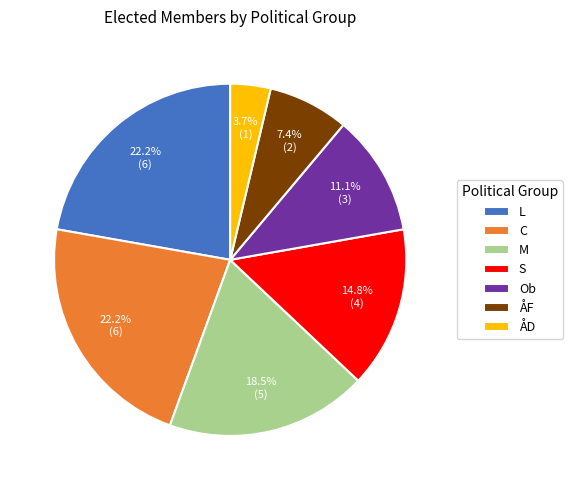

What is the smallest slice in the pie chart?

ÅD